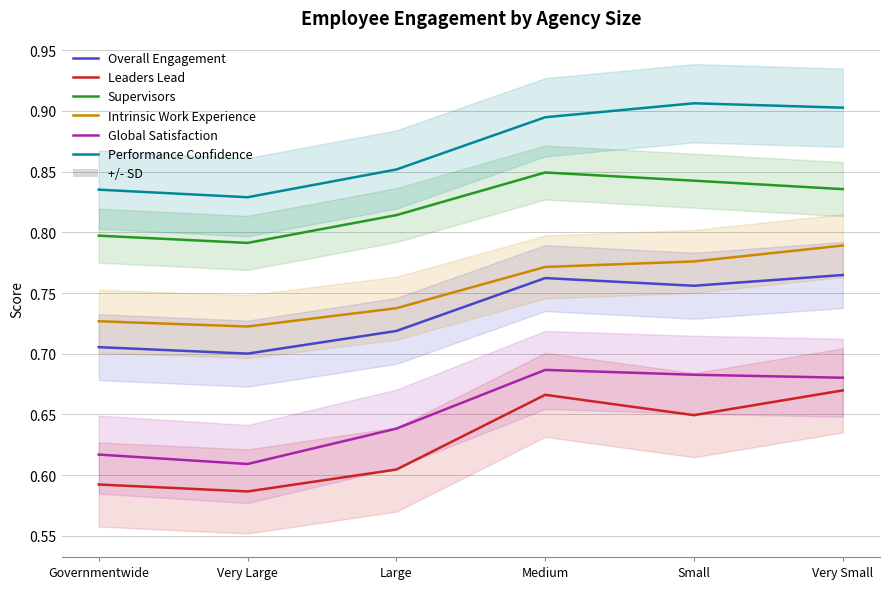

Which has a higher value, Large or Very Large?

Large